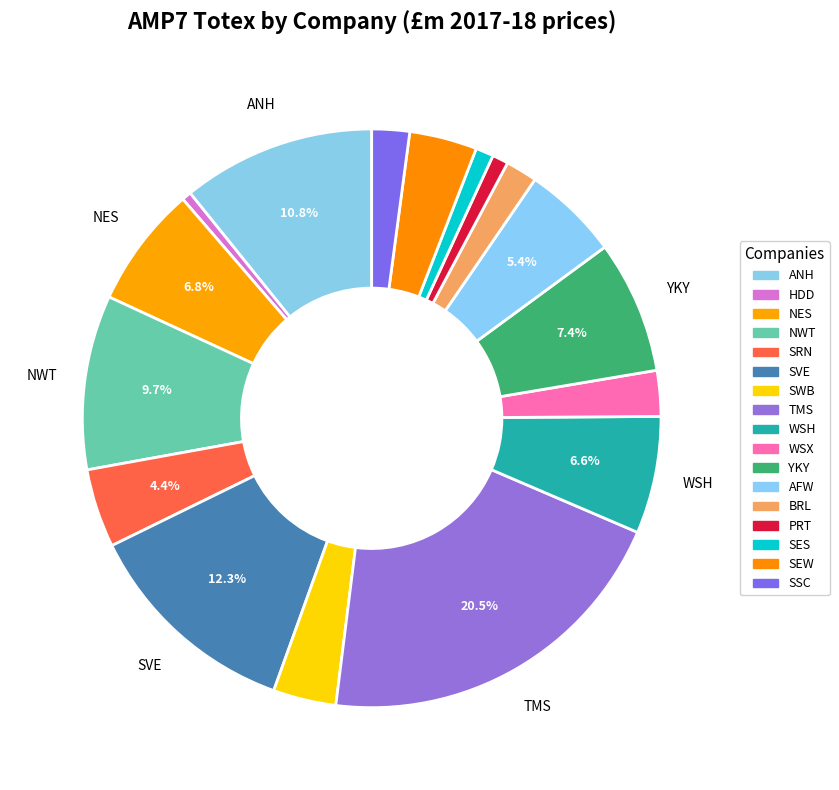

To the nearest percent, what is the average slice percentage?

6%